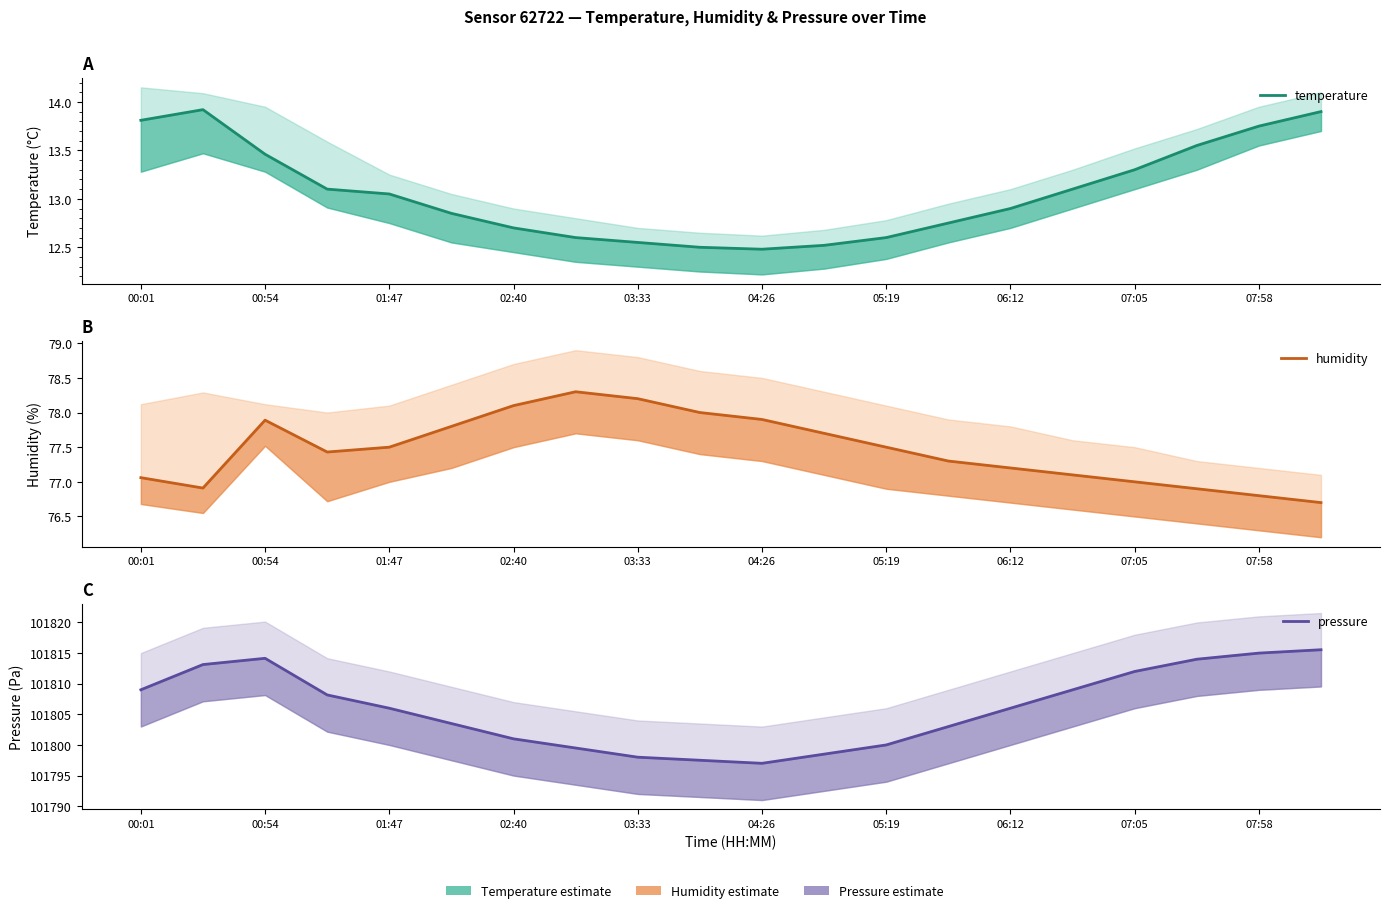

List the series in order of their peak value, highest first.

pressure, humidity, temperature